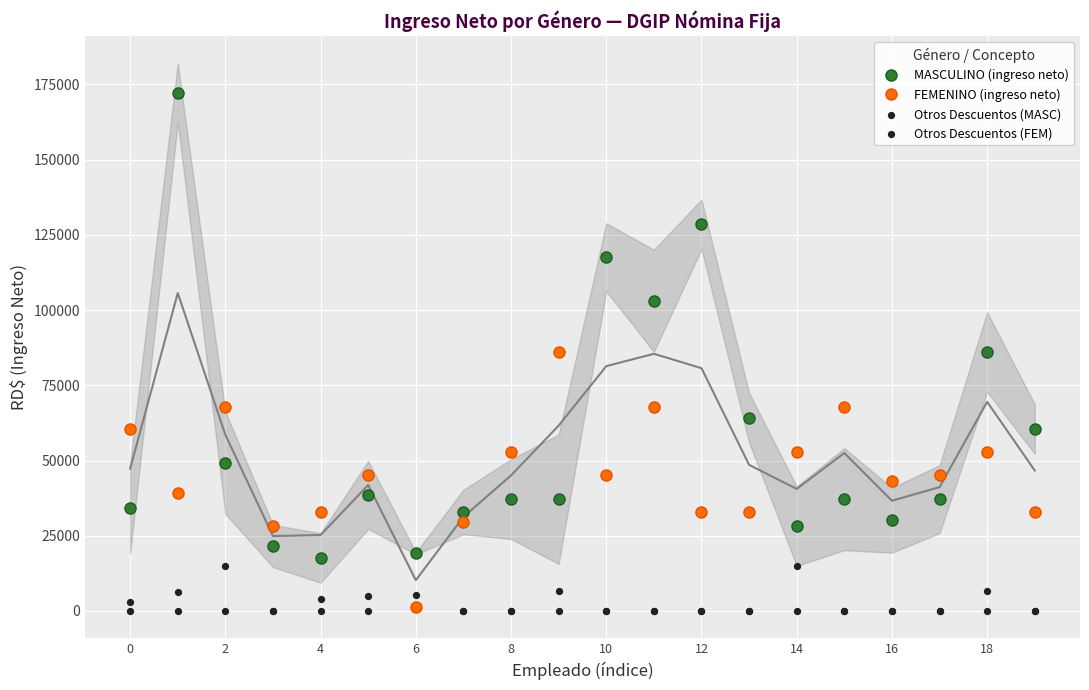

True or false: MASCULINO (ingreso neto) and FEMENINO (ingreso neto) intersect in this chart.

True